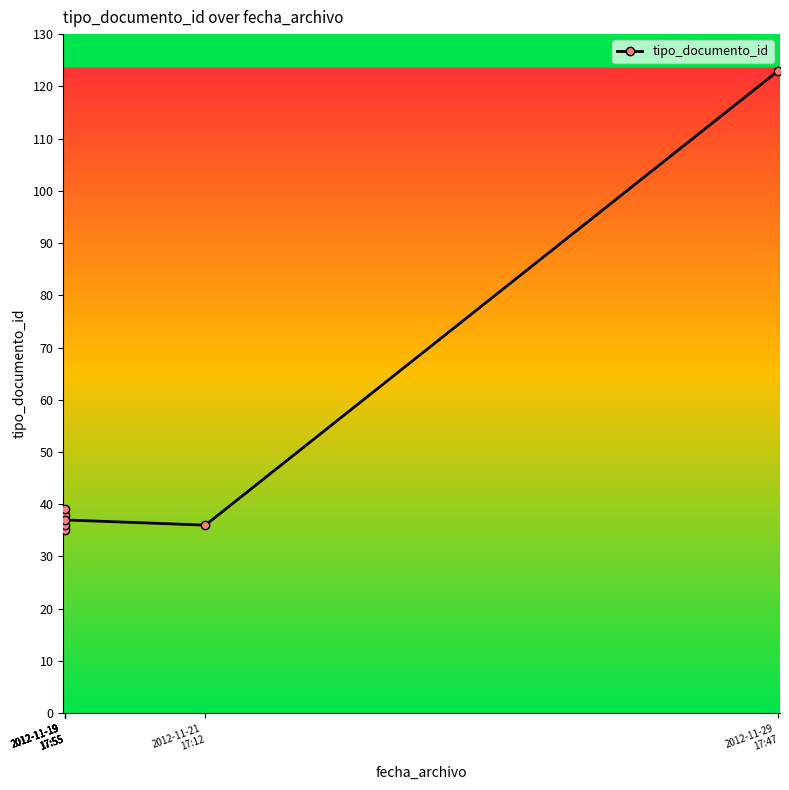

Rank the categories by value from lowest to highest.

2012-11-19
17:55, 2012-11-19
17:55, 2012-11-21
17:12, 2012-11-19
17:55, 2012-11-19
17:55, 2012-11-19
17:55, 2012-11-29
17:47